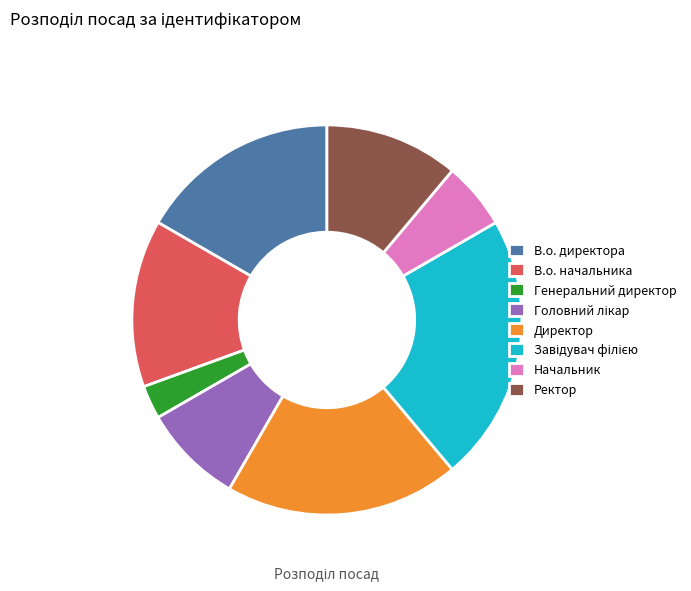

Does В.о. директора account for over 50% of the chart?

No